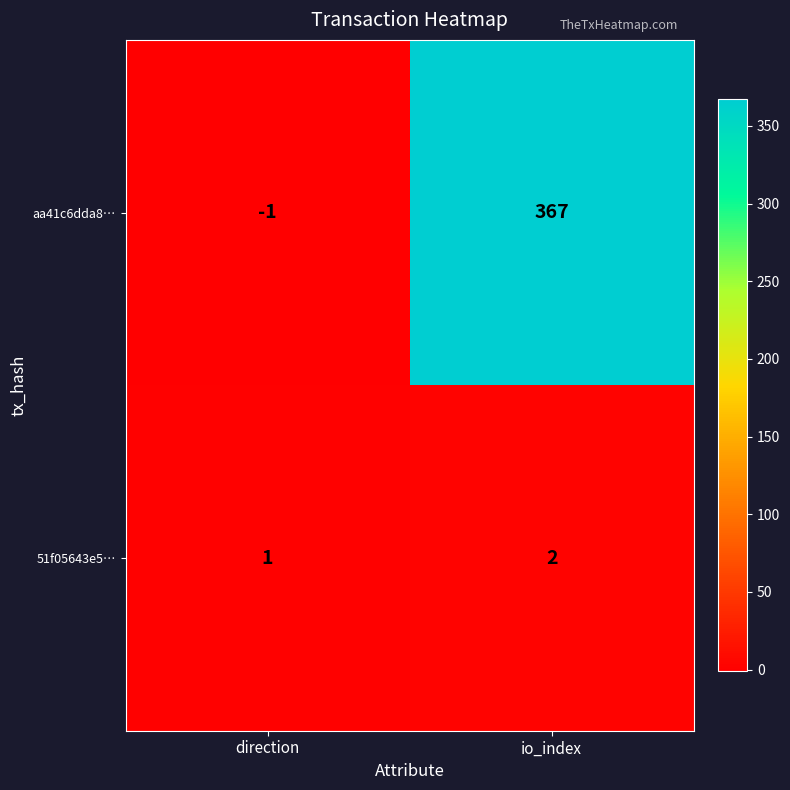

Which series changed the most between direction and io_index?

aa41c6dda8…